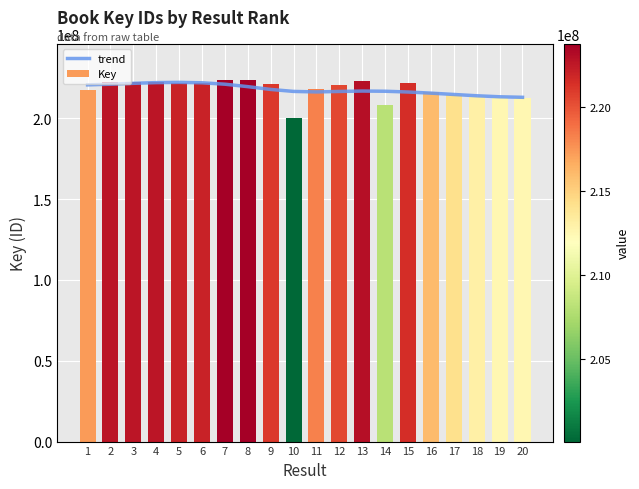

The value of trend at 8 is 384685310. True or false?

False